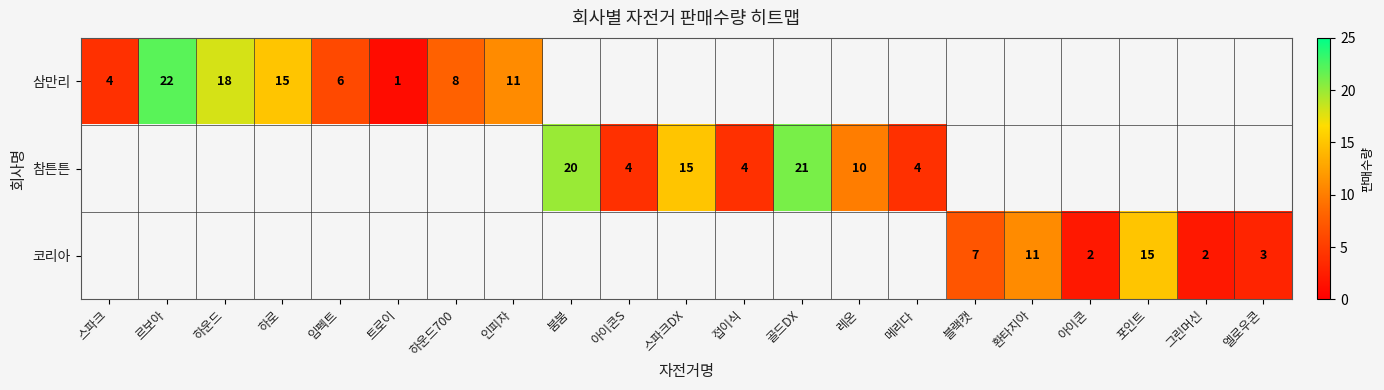

Between 하운드700 and 포인트, which is larger?

포인트